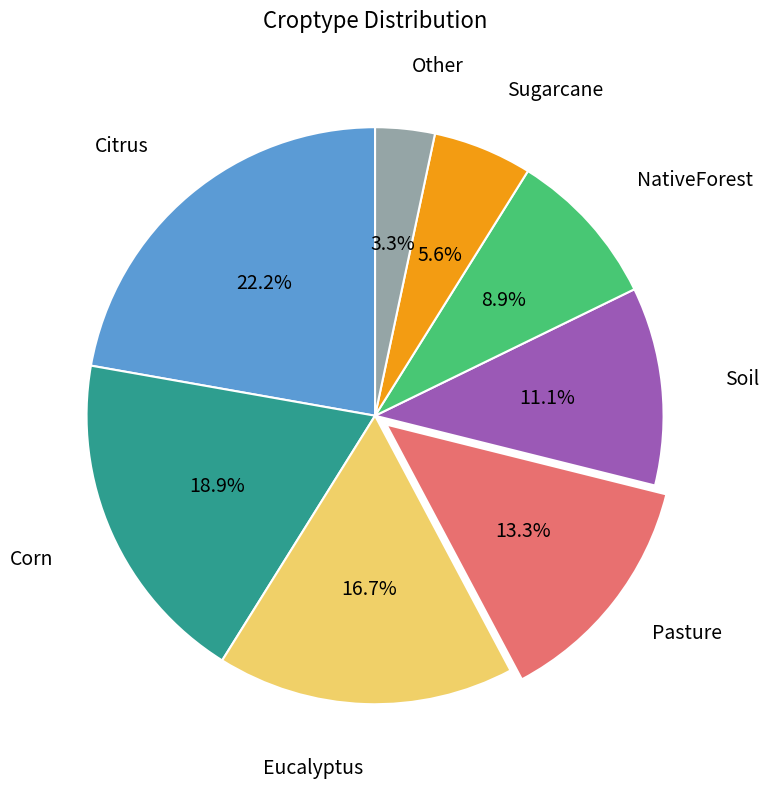

Is there any slice that represents more than half of the pie?

No